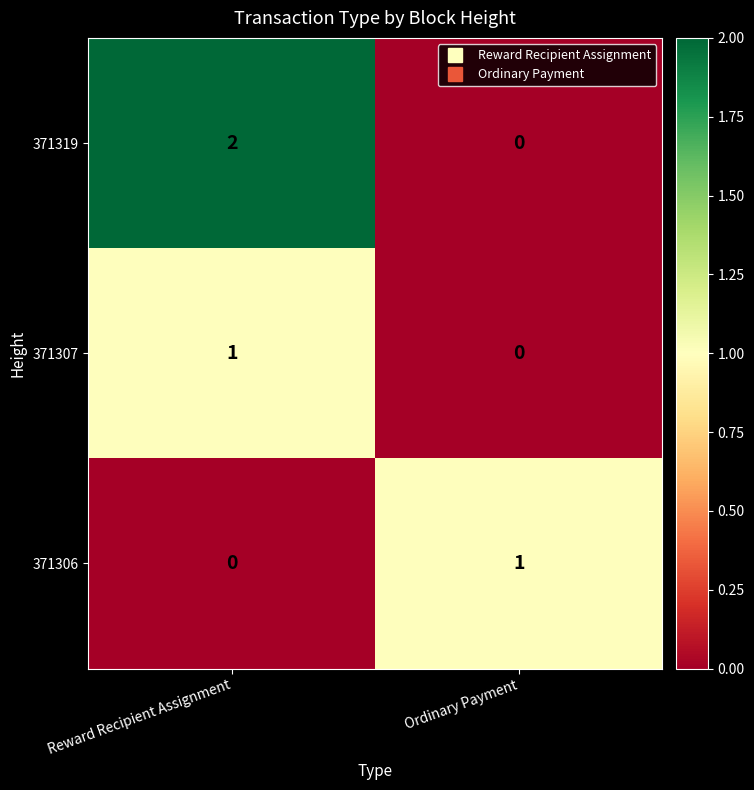

At Reward Recipient Assignment, list the series in order from largest to smallest.

371319, 371307, 371306